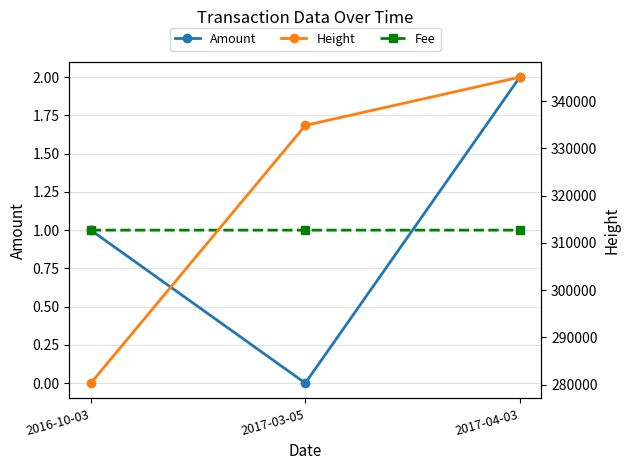

Reading left to right, transcribe all the data shown in this chart.

Amount: 2016-10-03=1.0	2017-03-05=0.0	2017-04-03=2.0
Fee: 2016-10-03=1.0	2017-03-05=1.0	2017-04-03=1.0
Height: 2016-10-03=280295.0	2017-03-05=334884.0	2017-04-03=345100.0